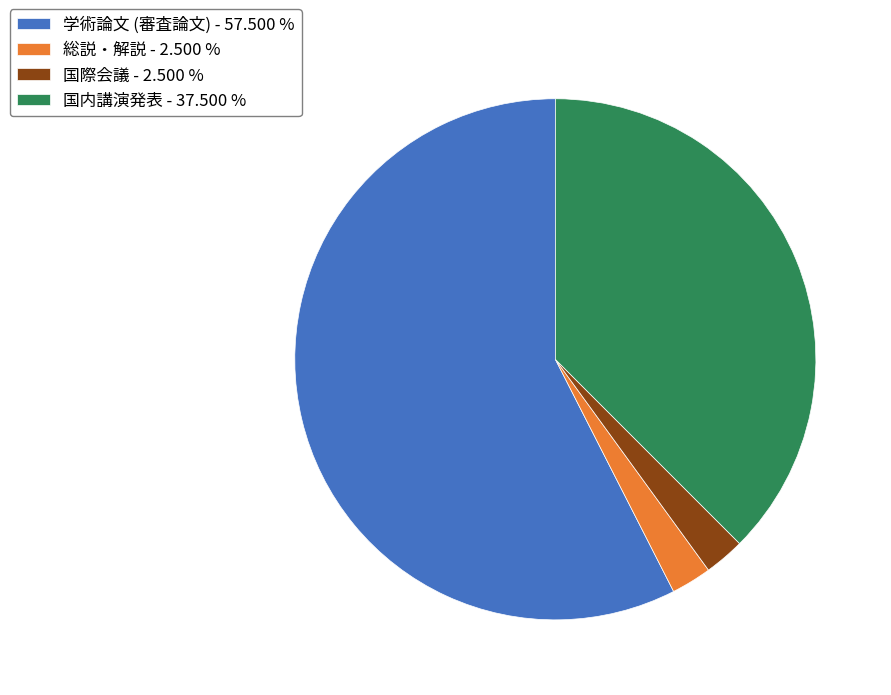

Does 総説・解説 - 2.500 % account for over 50% of the chart?

No